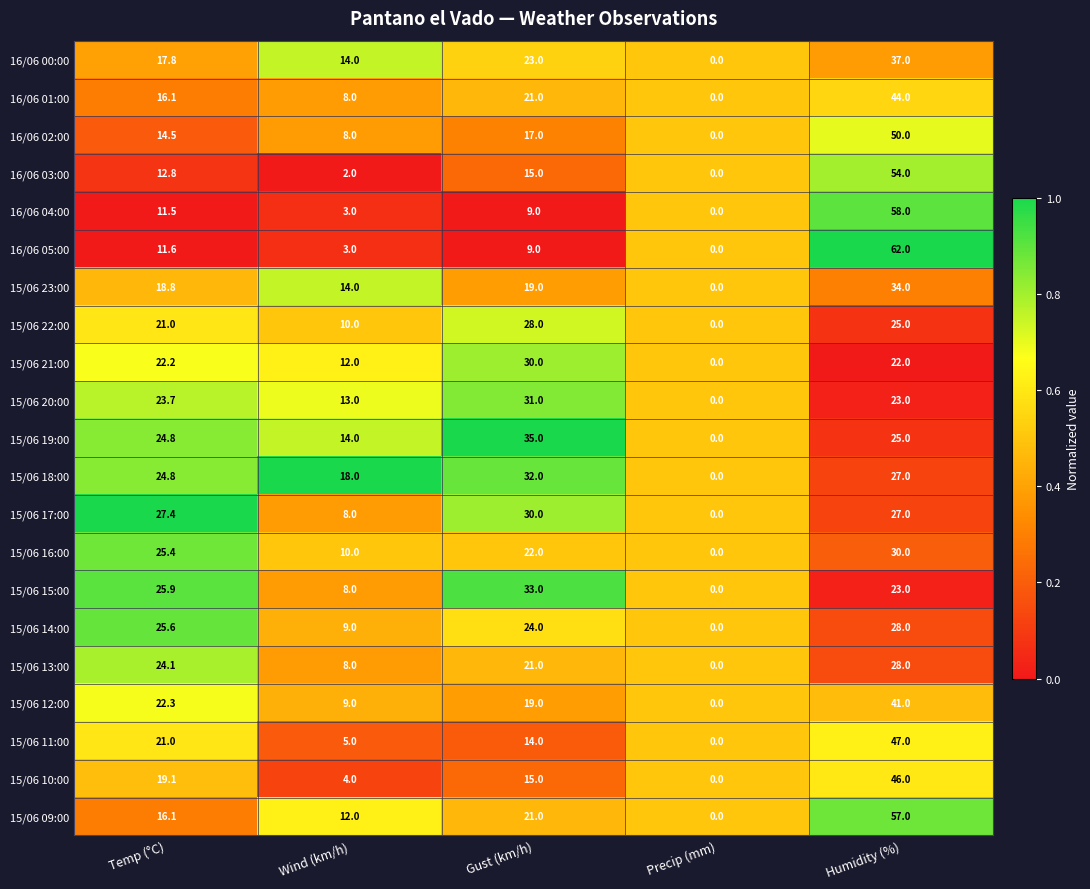

How many series are shown in this chart?

21